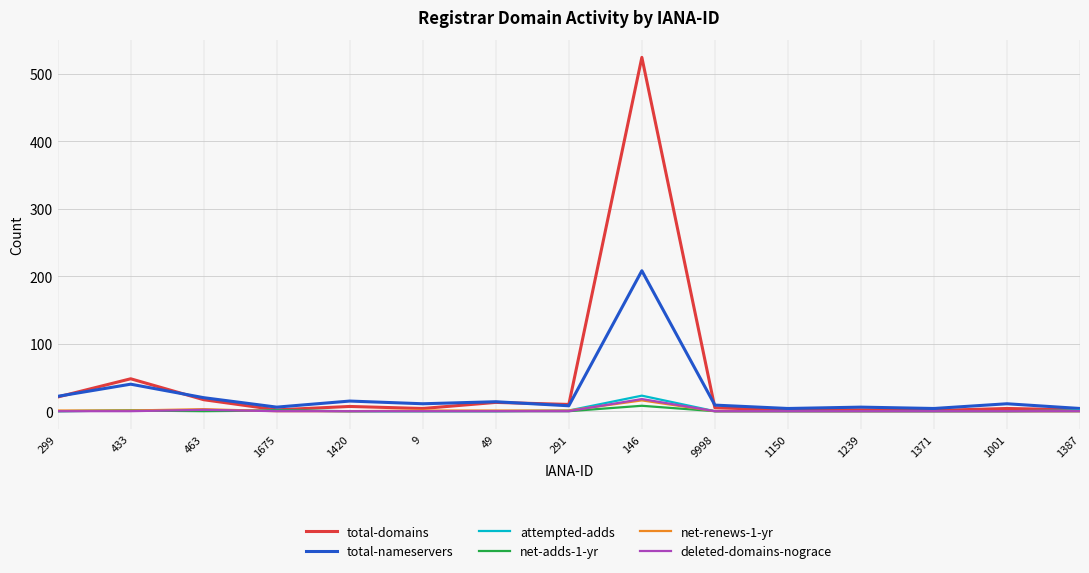

How many categories are shown in the chart?

15